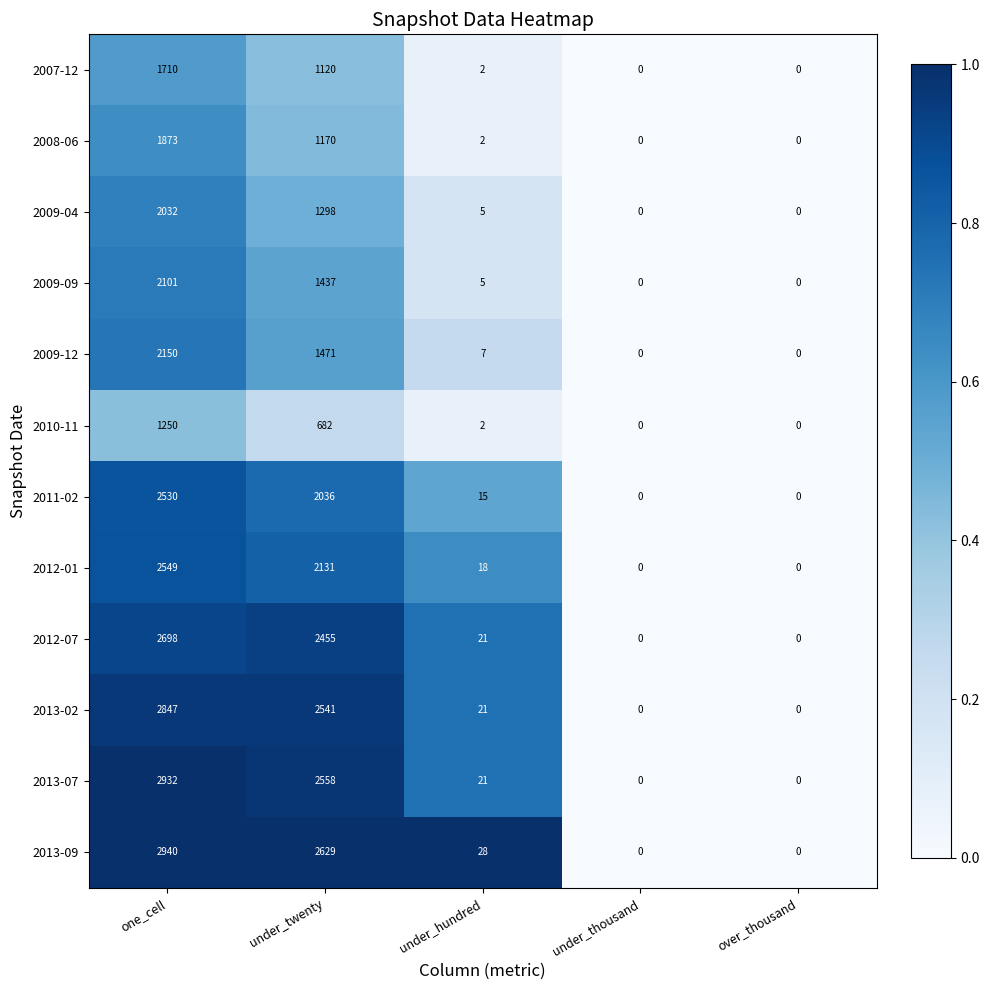

Which series has the largest total across all categories?

2013-09